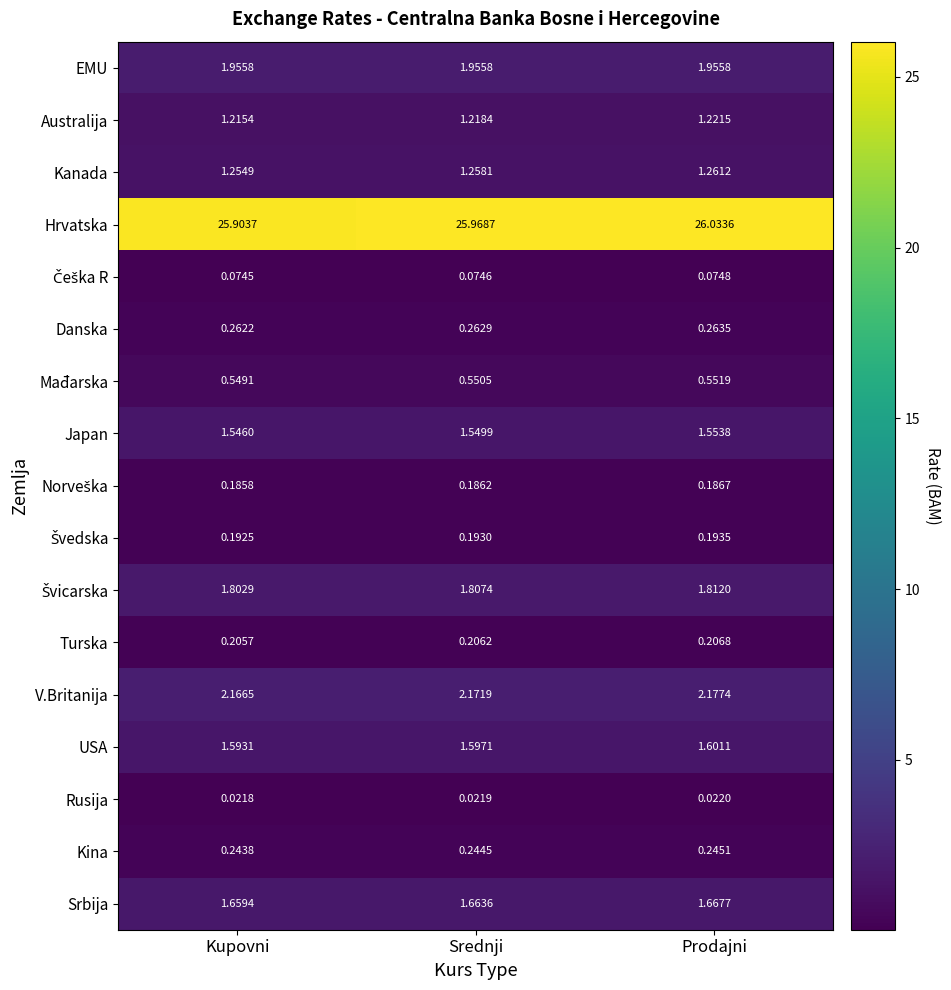

Rank the categories by Rusija value from highest to lowest.

Prodajni, Srednji, Kupovni